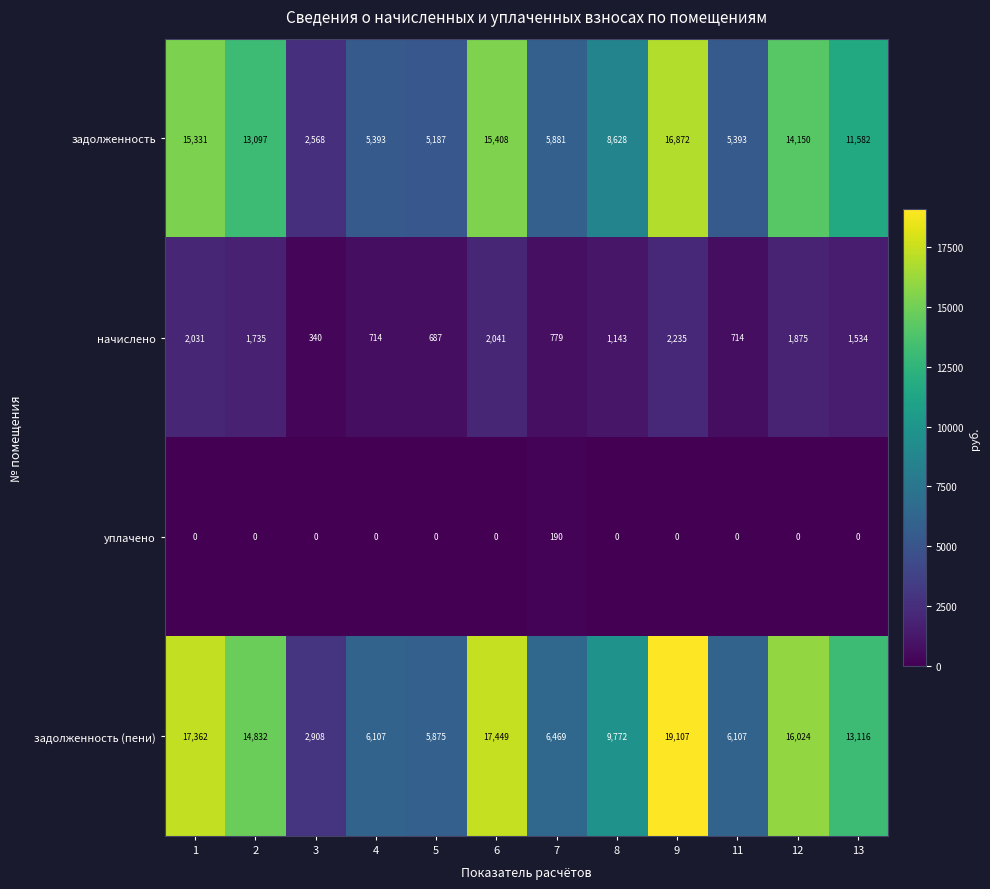

At how many categories does at least one series exceed 7783?

7